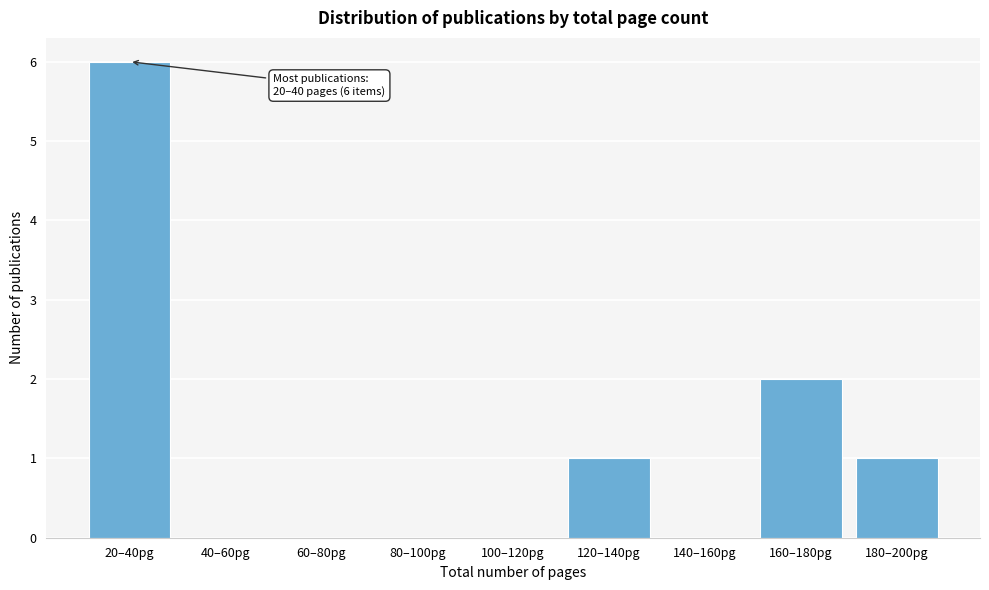

Reading left to right, transcribe all the data shown in this chart.

20–40pg=6	40–60pg=0	60–80pg=0	80–100pg=0	100–120pg=0	120–140pg=1	140–160pg=0	160–180pg=2	180–200pg=1